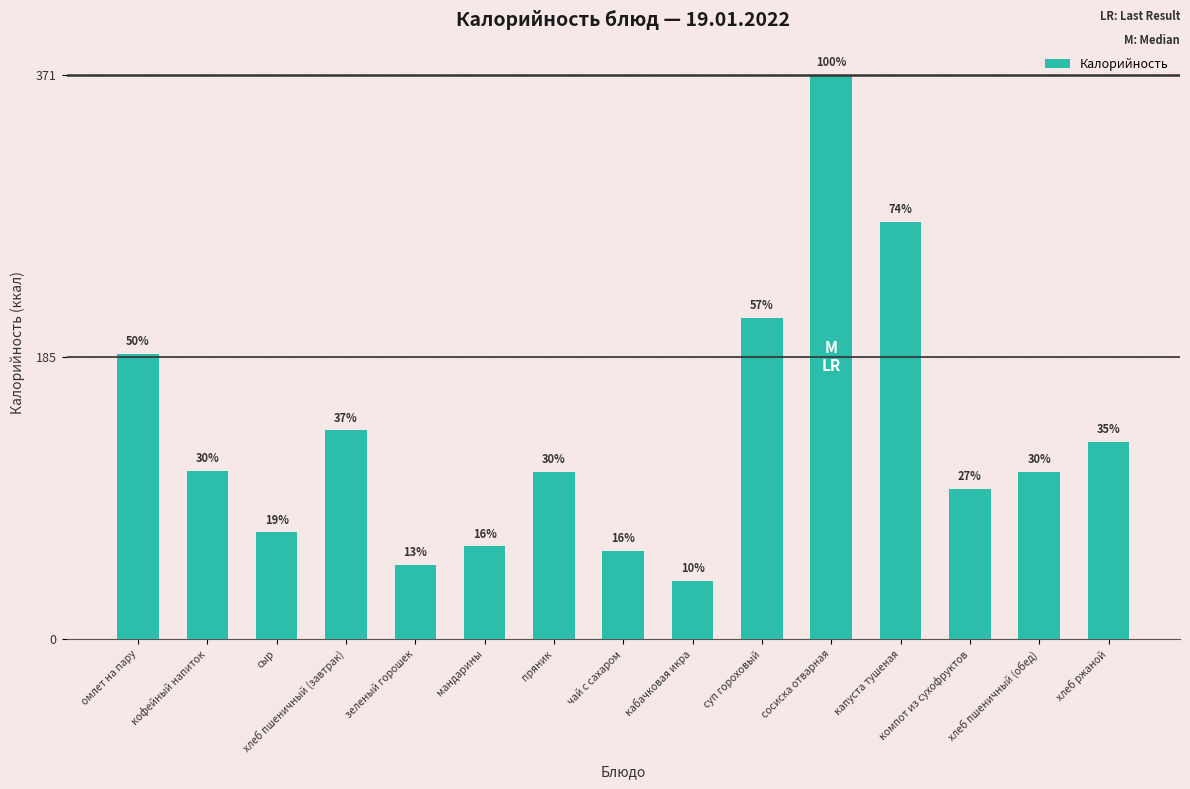

What is the approximate value at компот из сухофруктов?

98.4